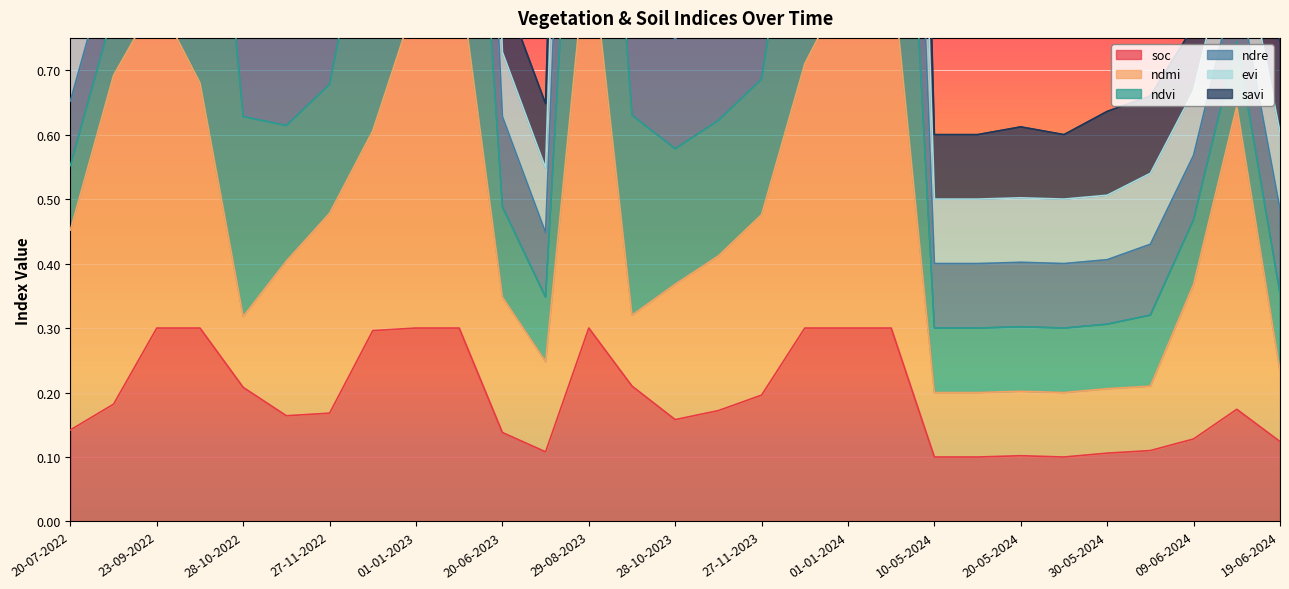

At which category is the sum across all series the highest?

11-01-2024